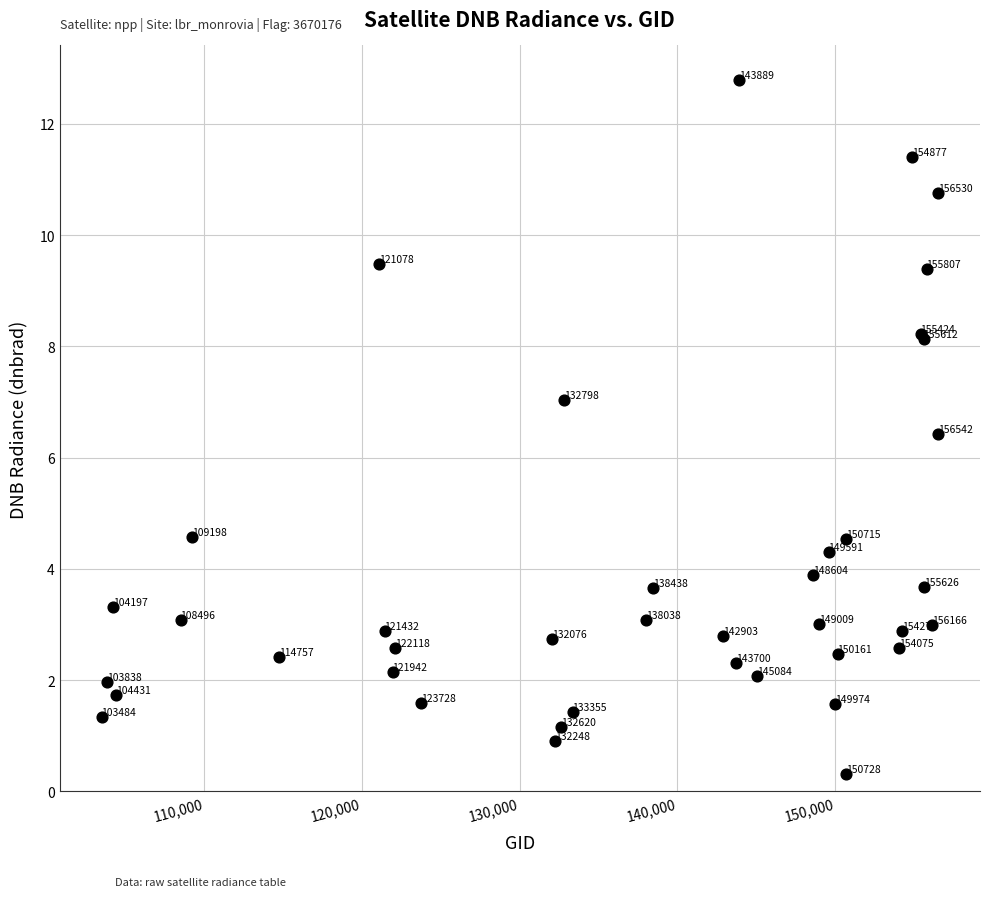

What Y value in the scatter plot is closest to 6?

6.4